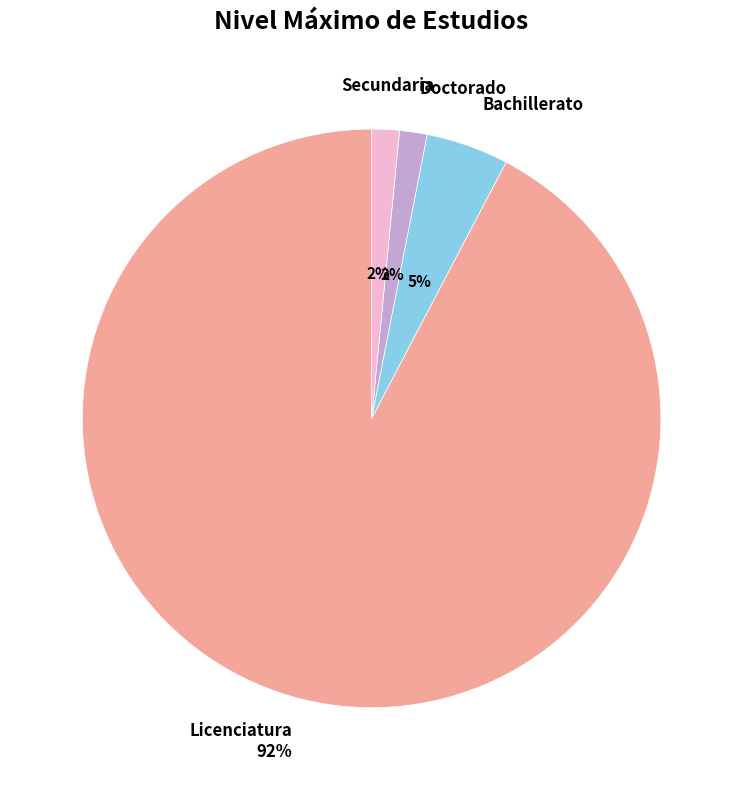

Approximately how many times larger is the value at Doctorado compared to Secundaria?

1.0